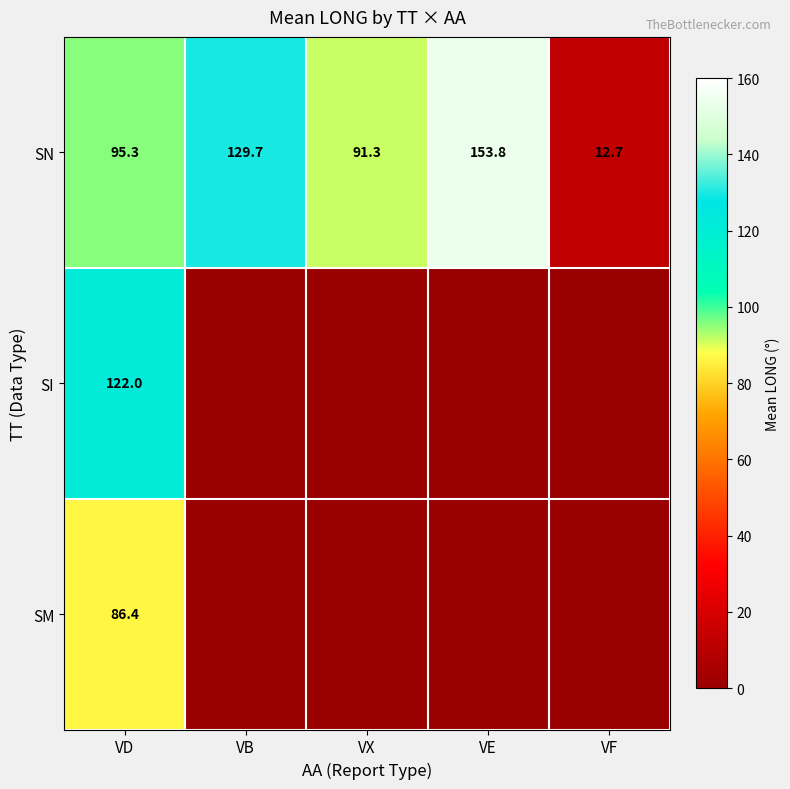

How many values in the SN series exceed 95?

3